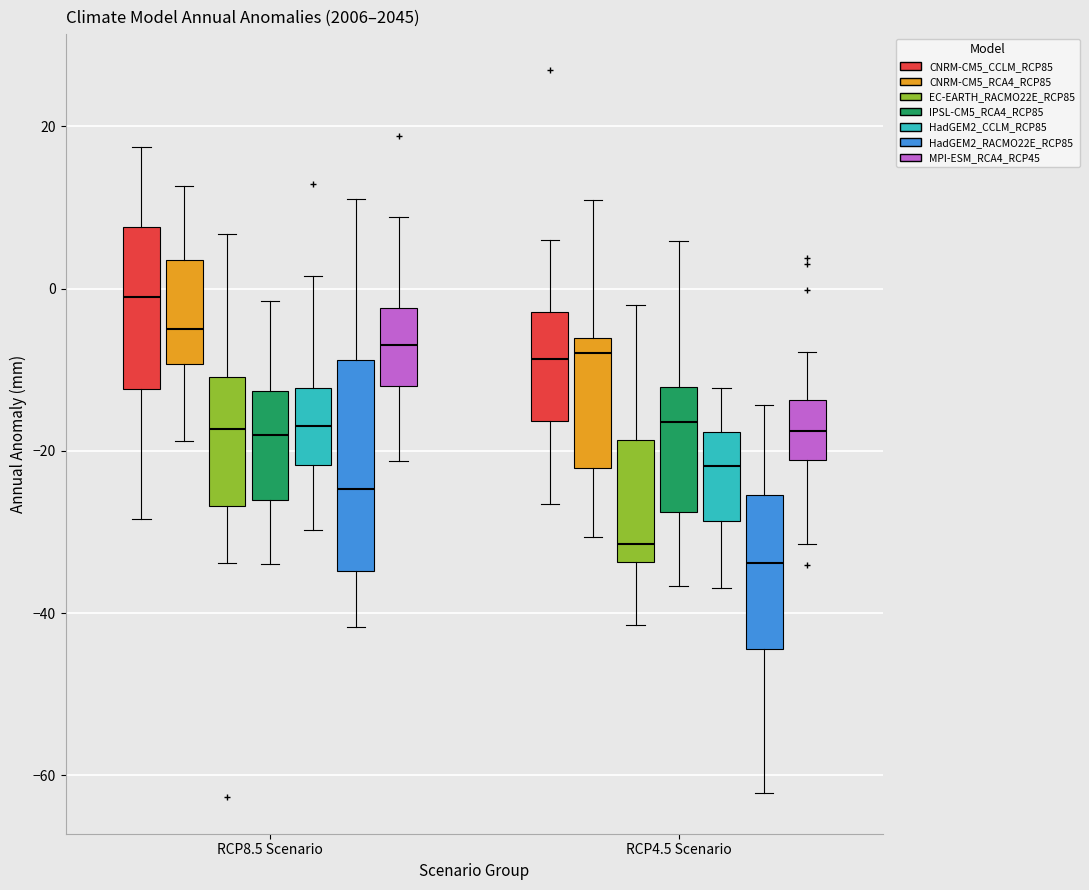

Where is the lower edge of the box for RCP4.5 Scenario (MPI-ESM_RCA4_RCP45) on the y-axis? The values are not printed on the chart, so give them approximately, as read against the axis.

-22